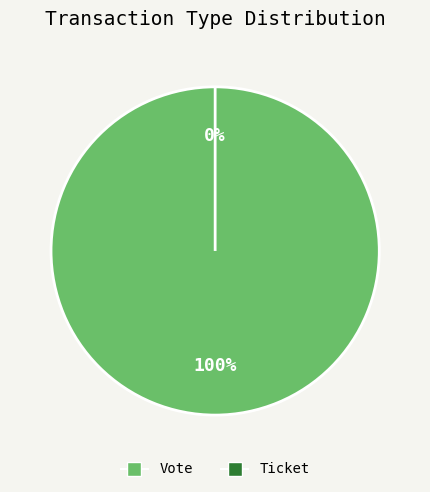

Which has a higher value, Vote or Ticket?

Vote